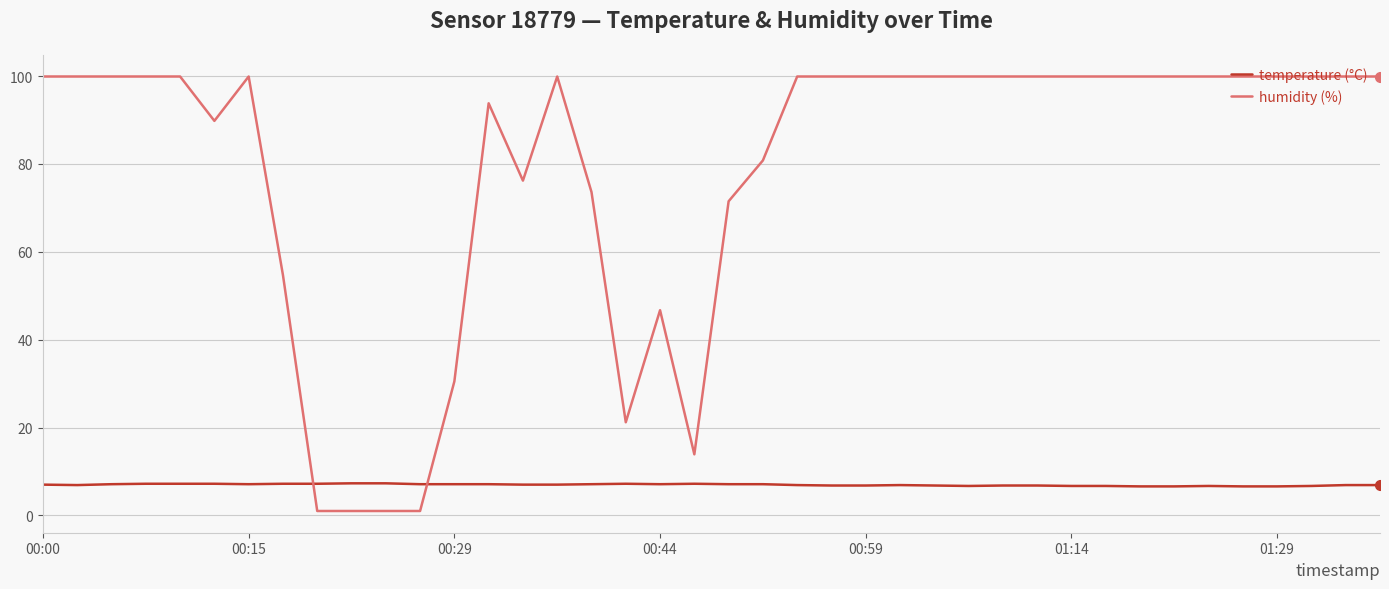

After their last crossing, which series has the higher values: humidity (%) or temperature (°C)?

humidity (%)